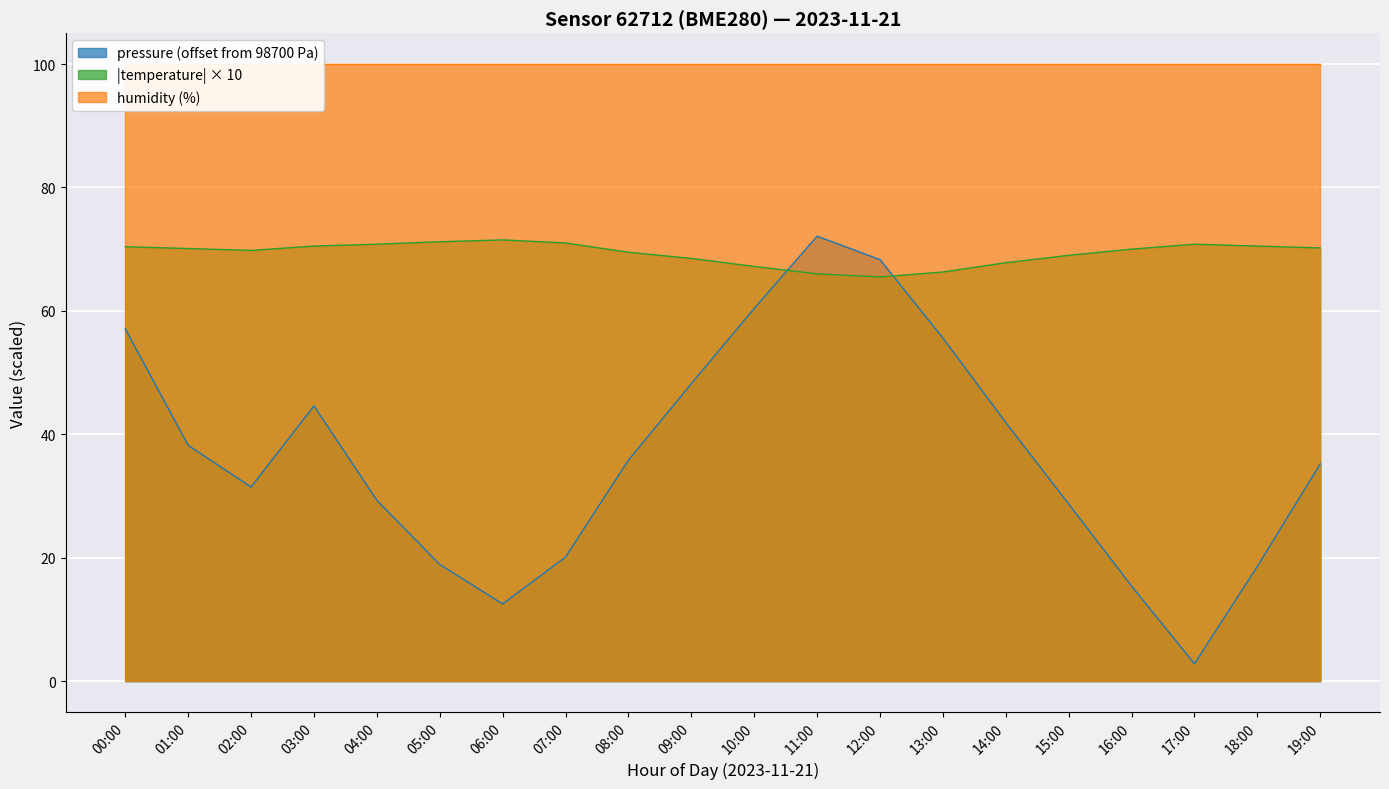

Is it true that pressure equals 68.3 at 12:00?

True